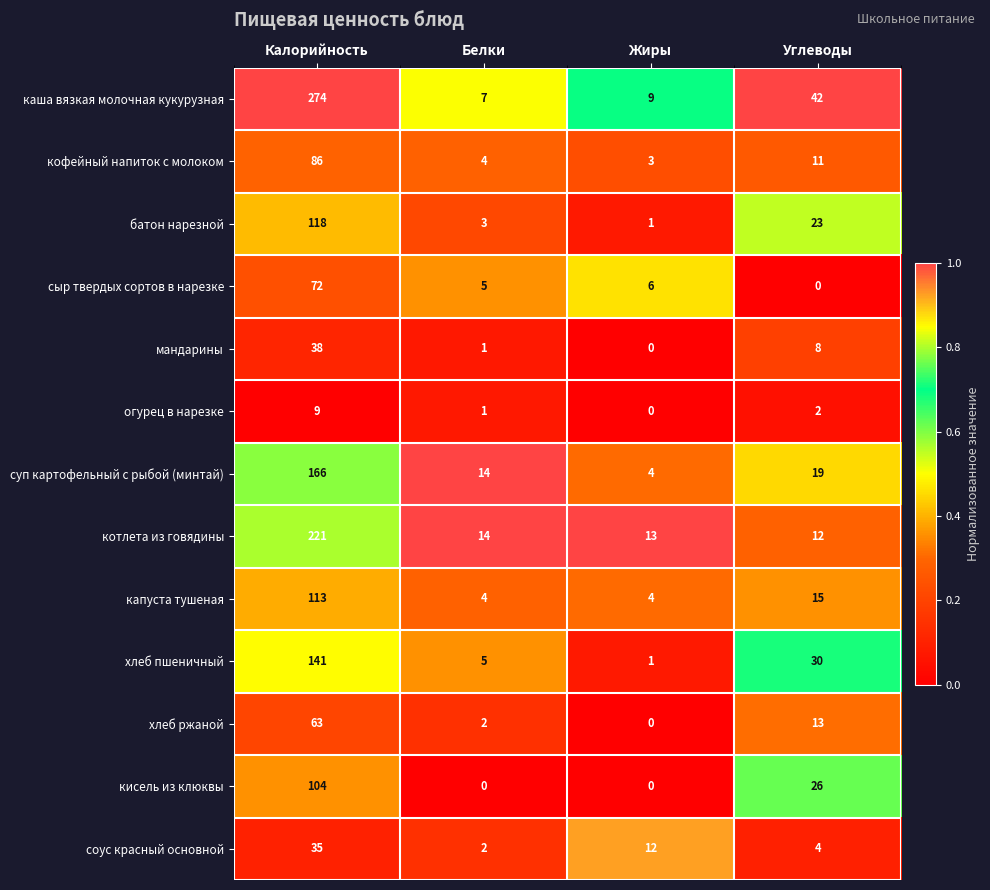

How many distinct data groups are displayed?

13